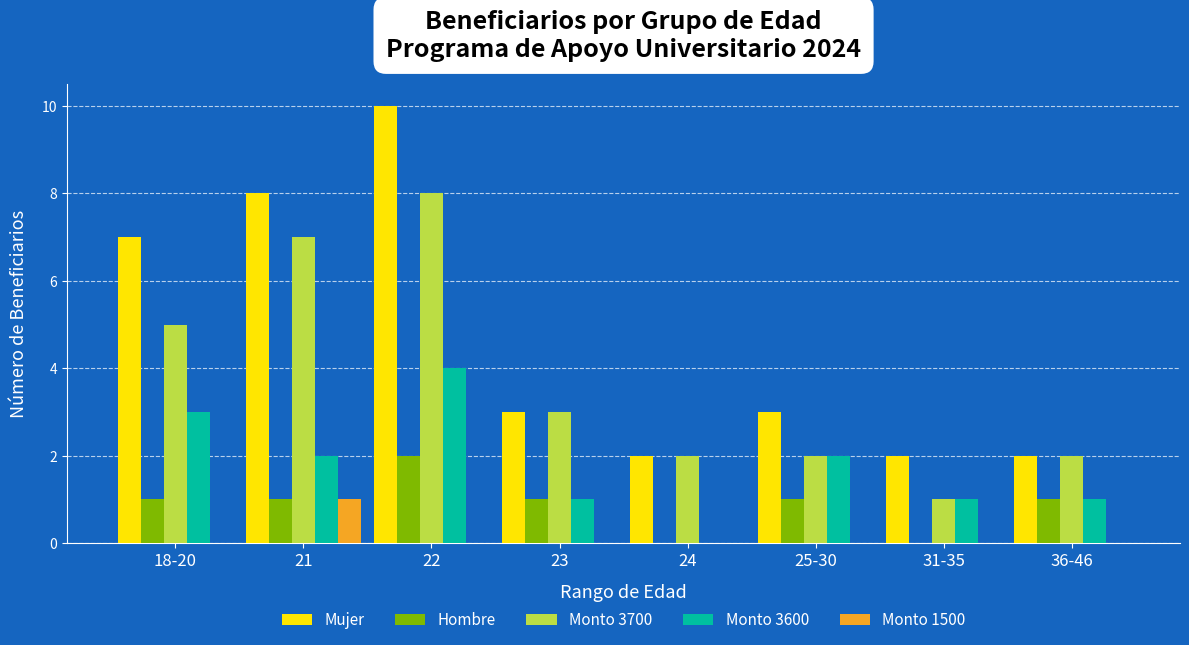

How many series are shown in this chart?

5